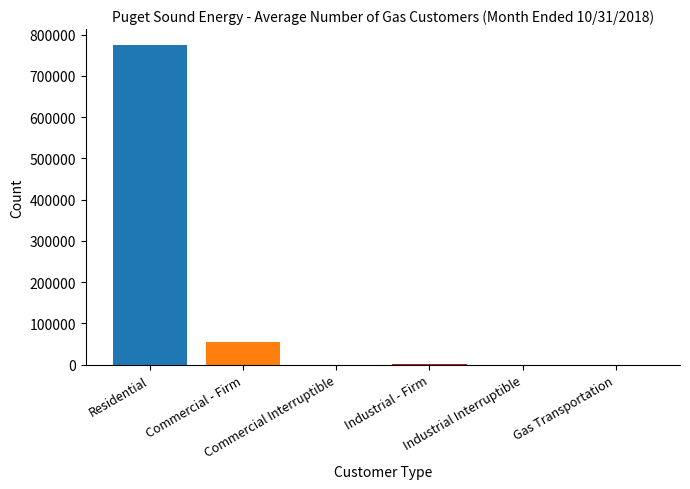

Are the bars grouped side by side (vs. stacked)?

Yes